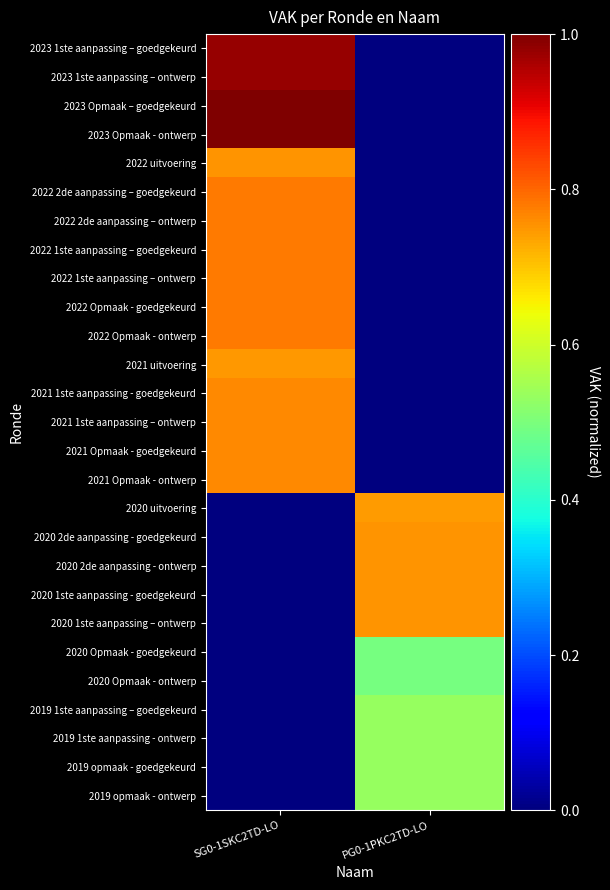

At which category does the chart reach its peak across all series?

SG0-1SKC2TD-LO